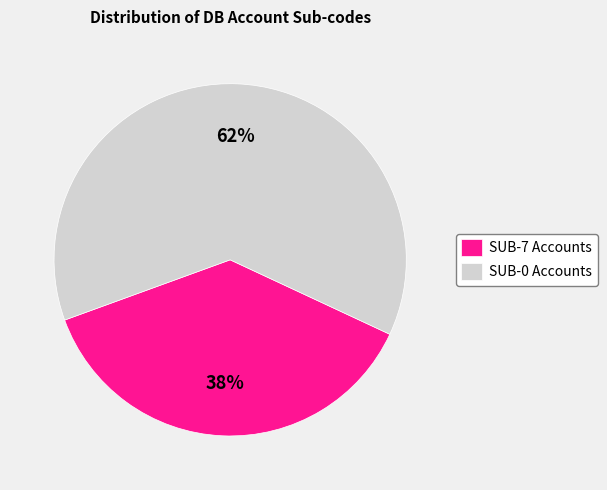

How many segments does this pie chart have?

2